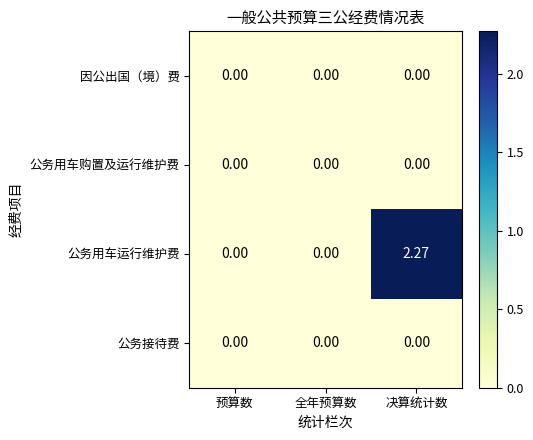

At which category is the sum across all series the highest?

决算统计数